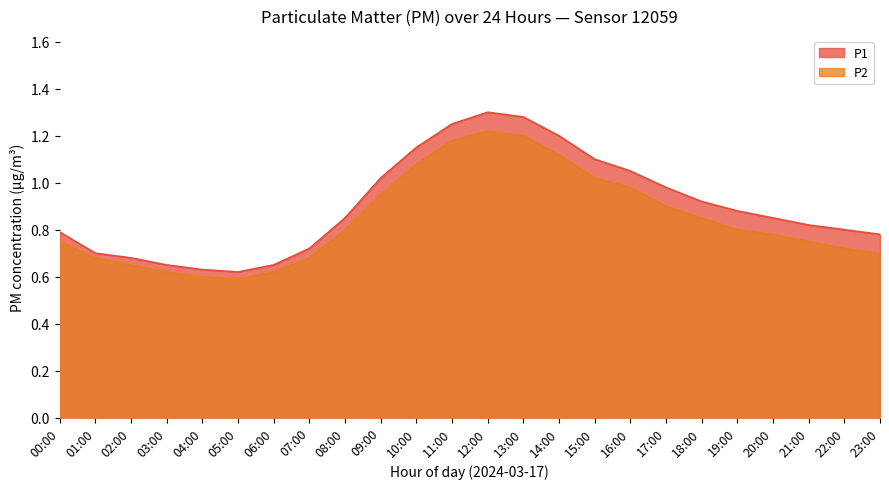

How many series are shown in this chart?

2